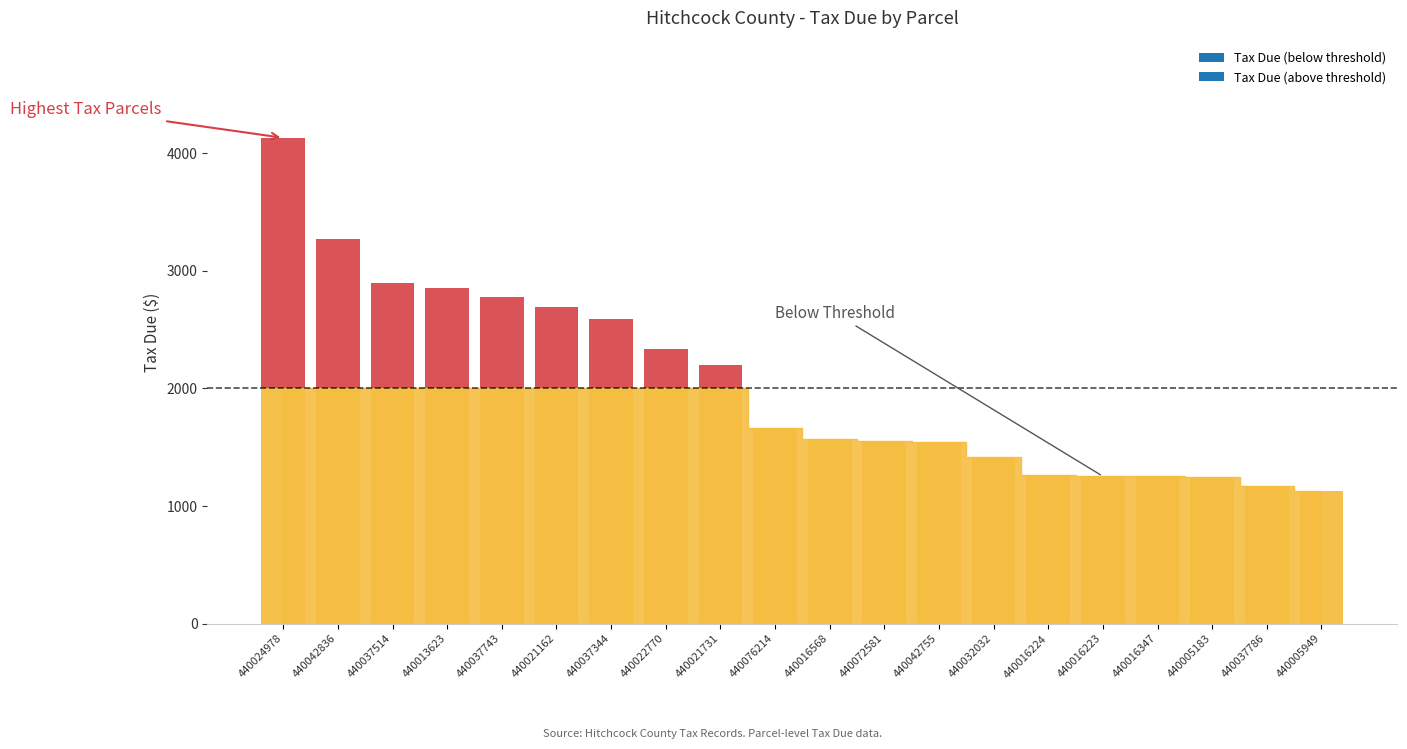

What is the difference between the second highest and minimum values?

2141.1